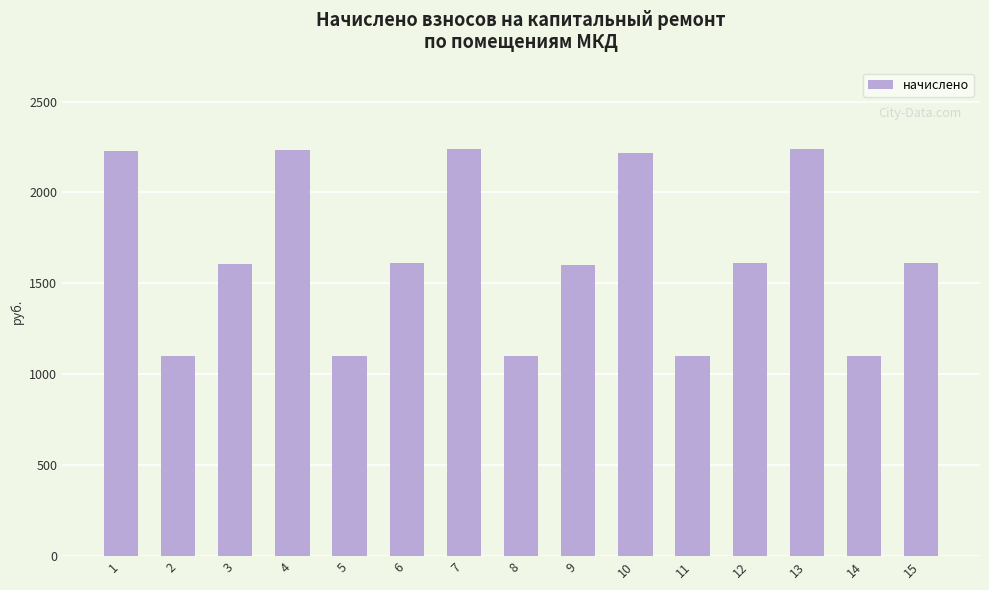

What is the average value?

1647.1